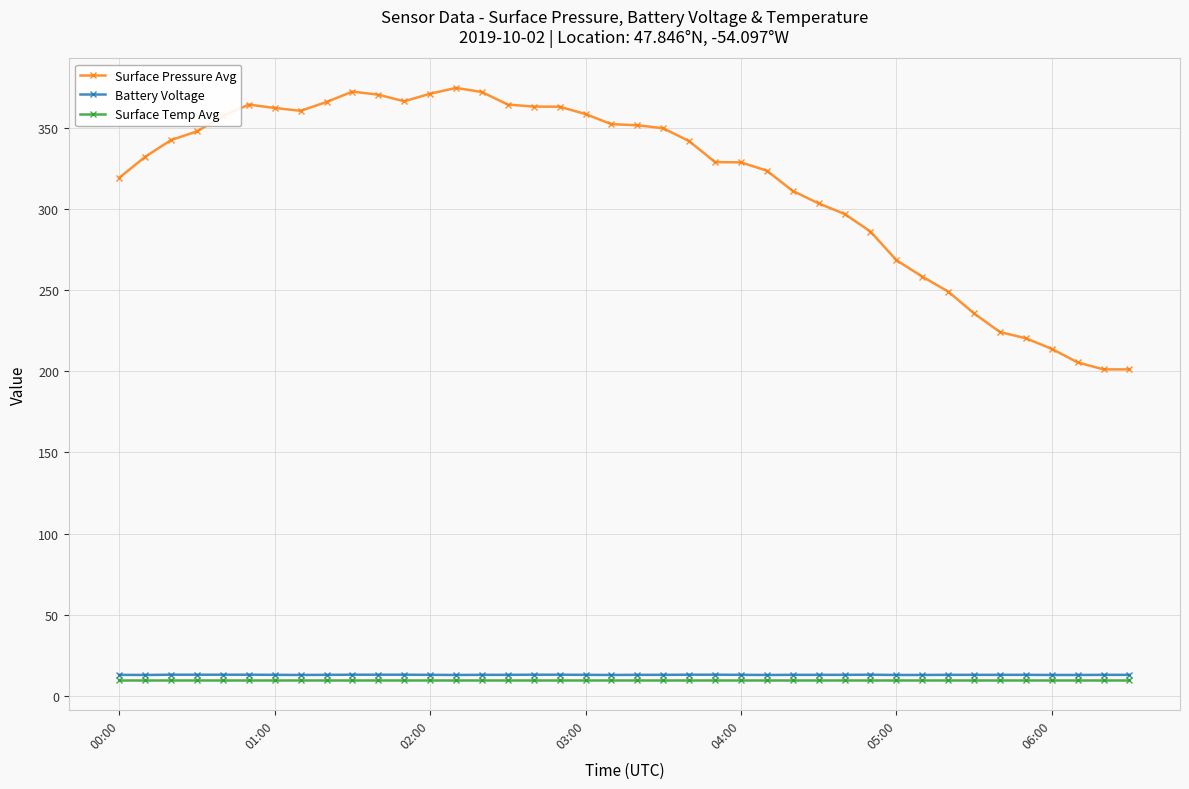

What is the value of the Surface Temp Avg point at the 14th from the left?

9.6